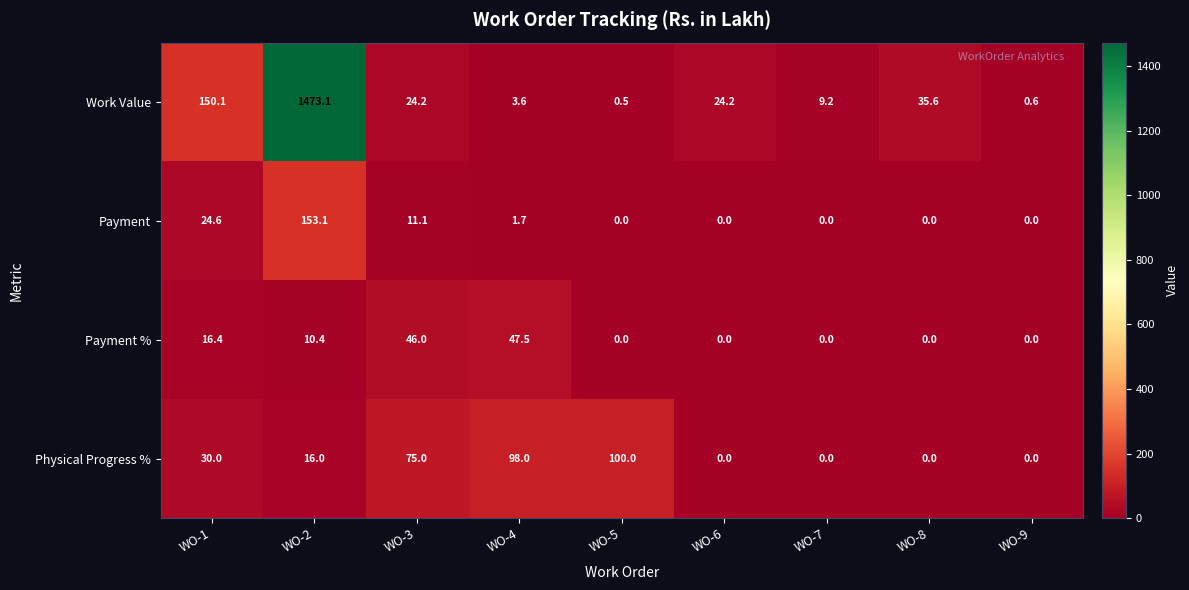

The value of Payment % at WO-7 is 27.4. True or false?

False